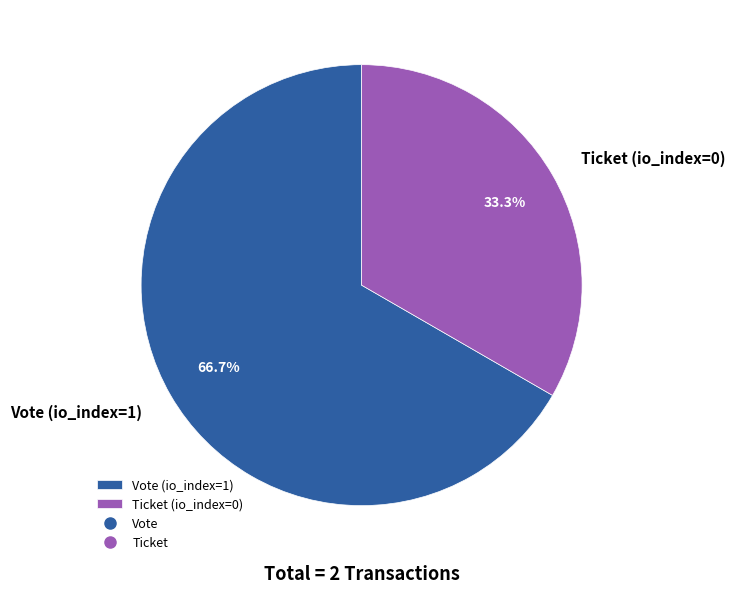

Does any single category account for the majority?

Yes